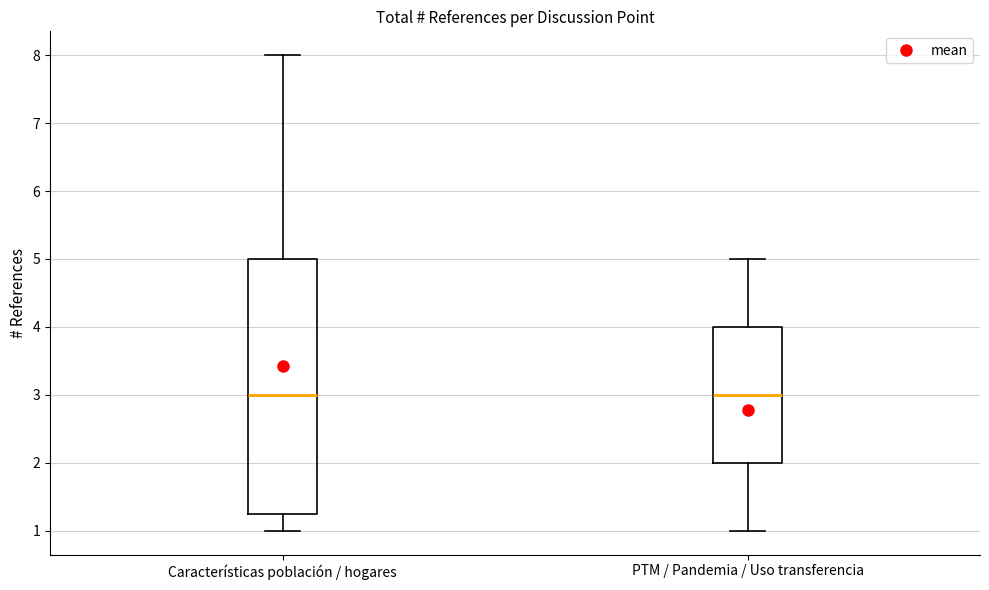

Reading left to right, transcribe this box plot: for each box, give where its median line is, the range the box spans, and where its two whiskers end, as read against the y-axis. The values are not printed on the chart, so give them approximately, as read against the axis.

Características población / hogares: median 3.0, box 1.3 to 5.0, whiskers 1.0 to 8.0
PTM / Pandemia / Uso transferencia: median 3.0, box 2.0 to 4.0, whiskers 1.0 to 5.0